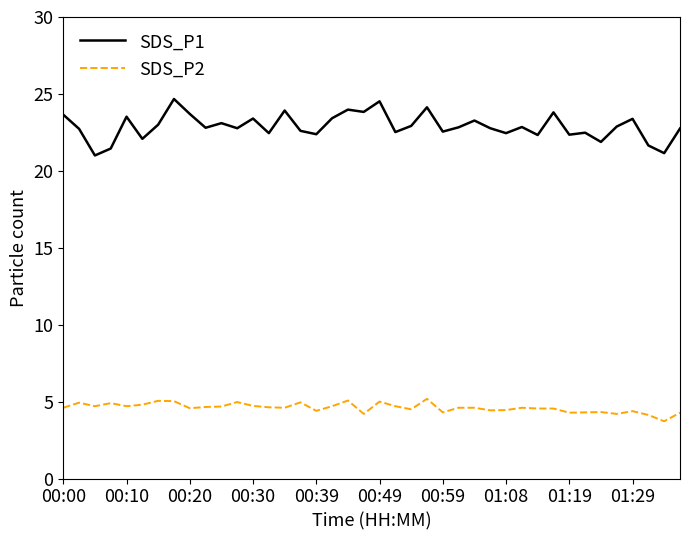

Rank the series by their average value, from highest to lowest.

SDS_P1, SDS_P2